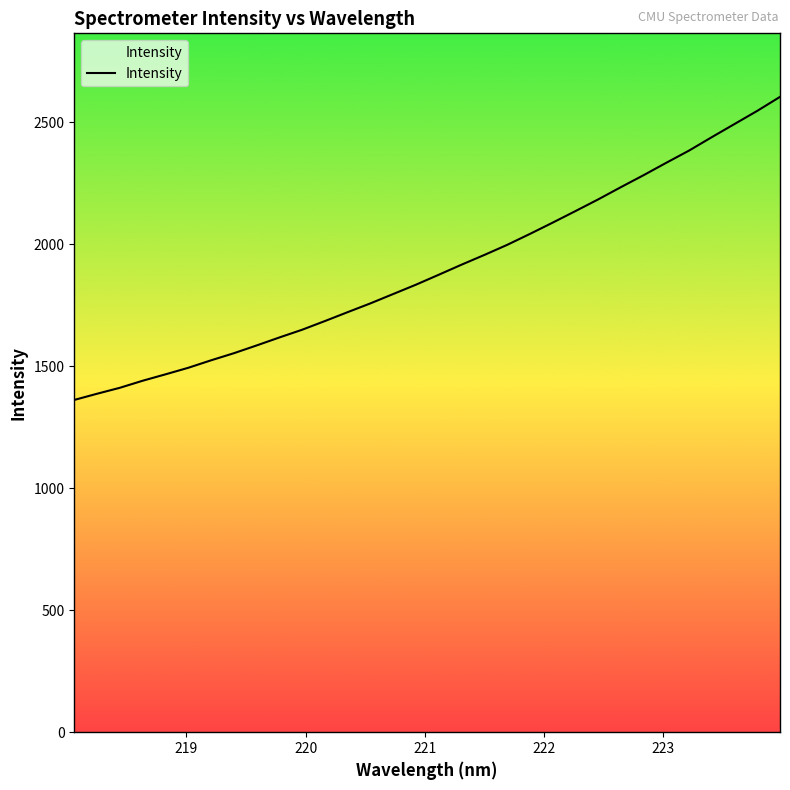

What is the change in value from 218.6332 to 220.1623?

+244.6